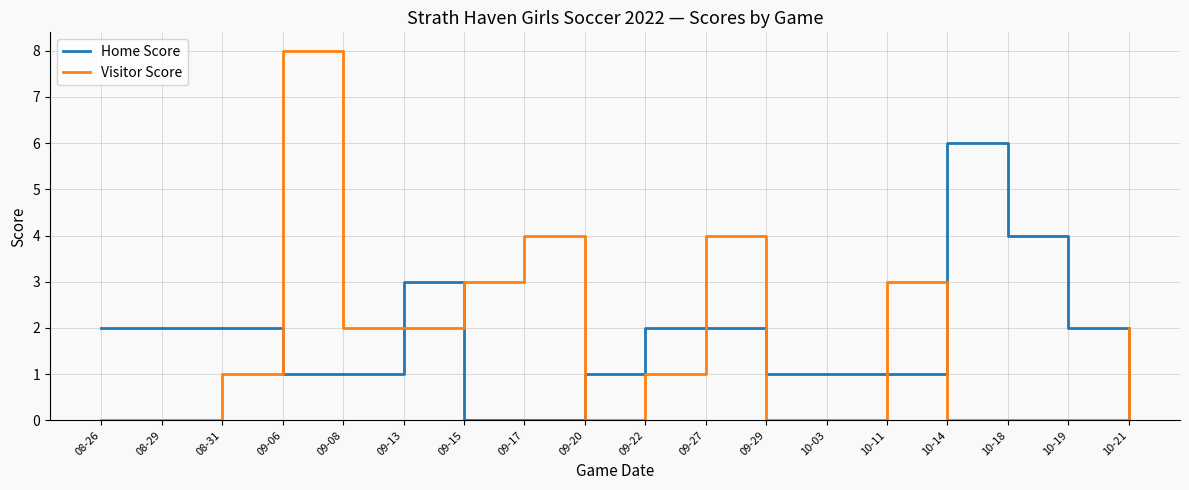

True or false: Visitor Score and Home Score intersect in this chart.

True